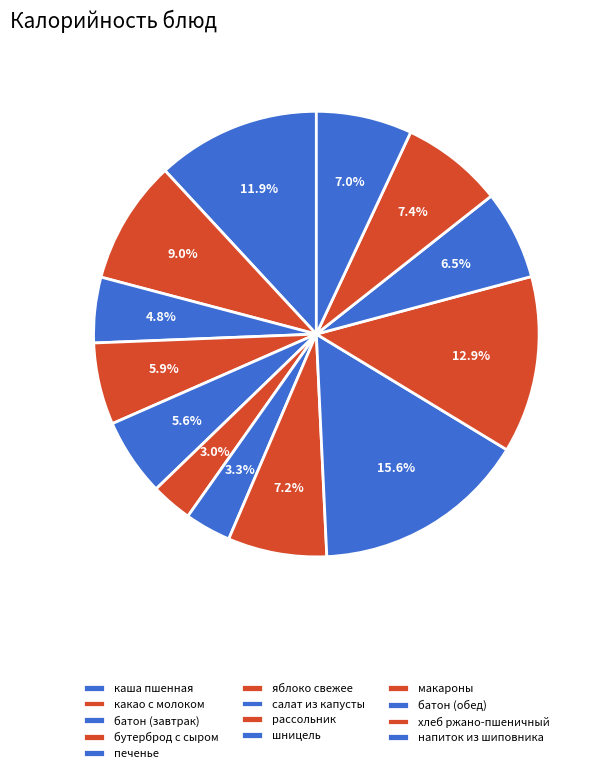

Count the number of slices in the pie.

13